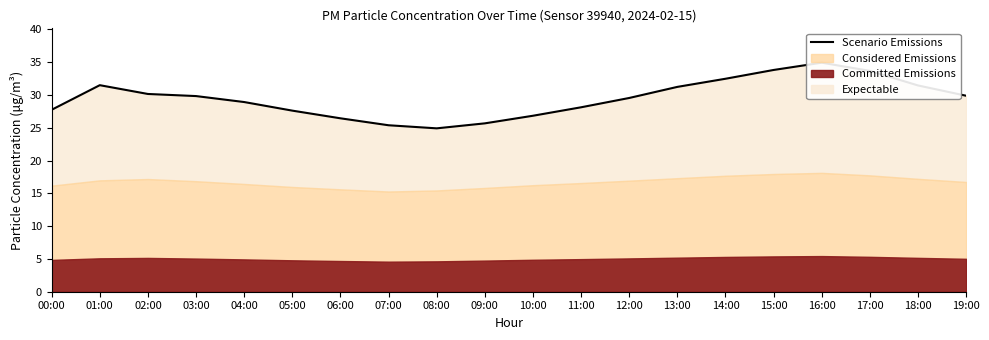

What is the label of the 17th point from the right?

03:00